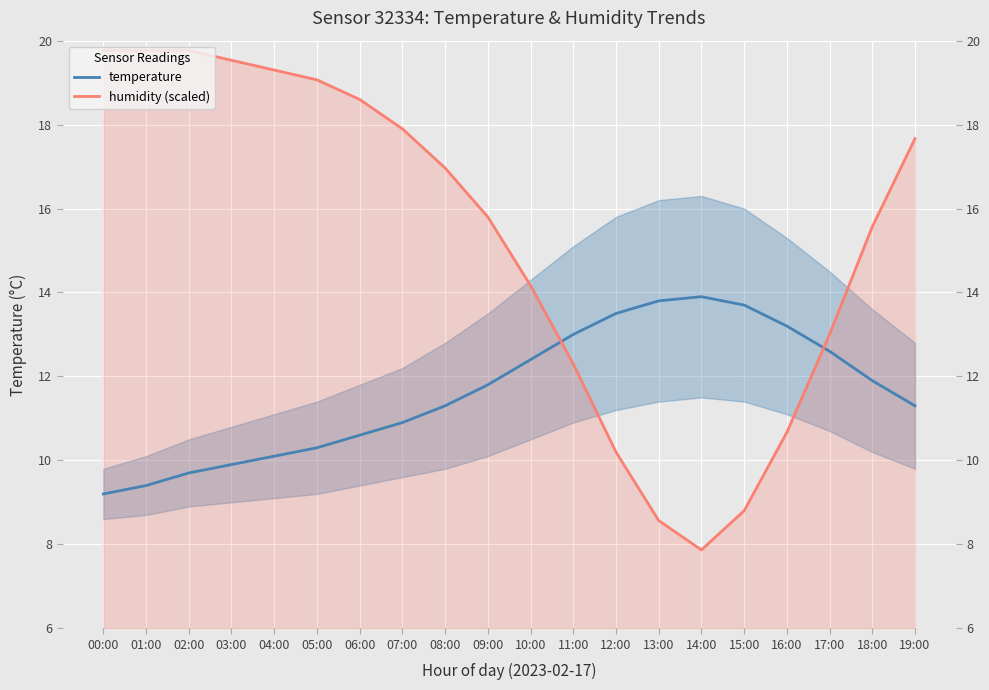

At which category is the sum across all series the highest?

02:00